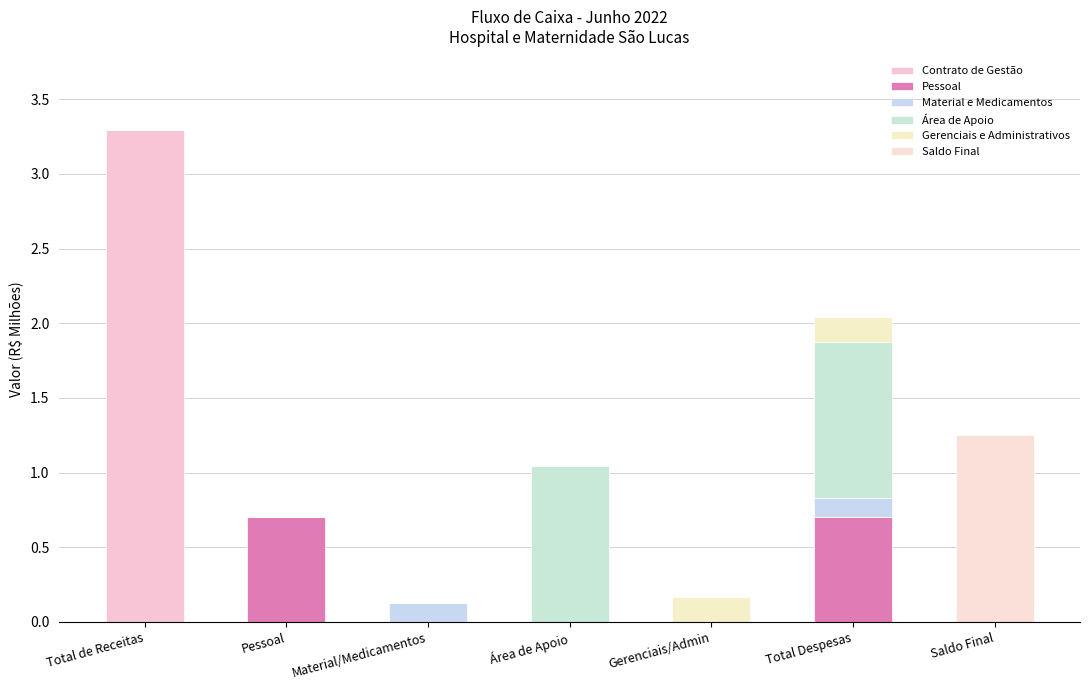

Are the bars horizontal?

No